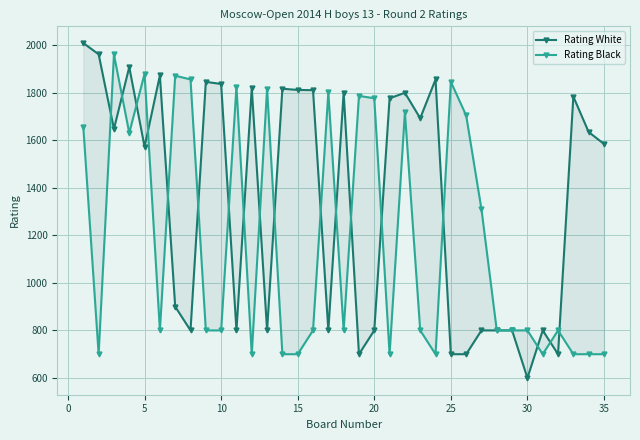

Is this an area chart (filled region under the line)?

No